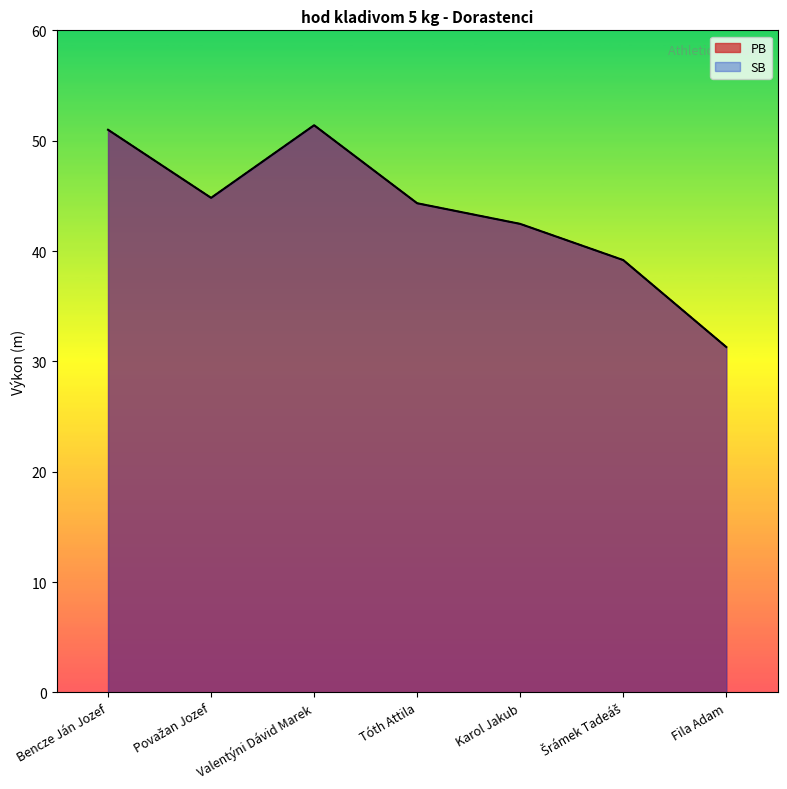

Which series has the widest spread of values?

PB